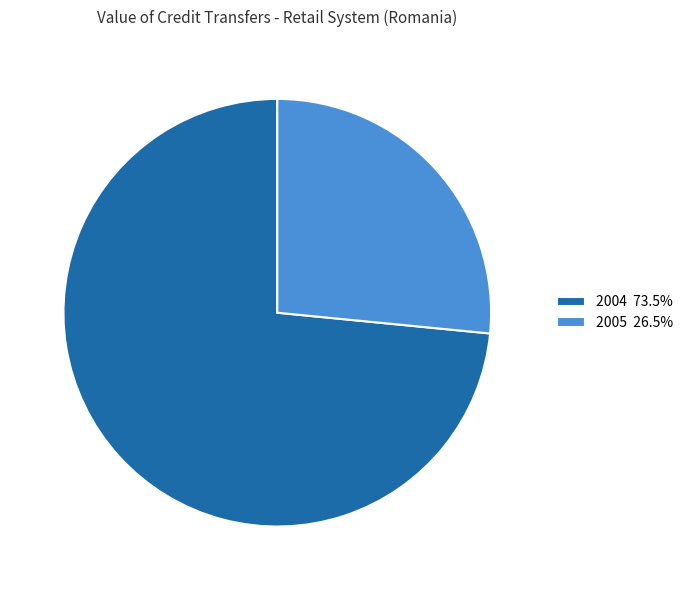

Is 2005 26.5% the majority of the pie?

No